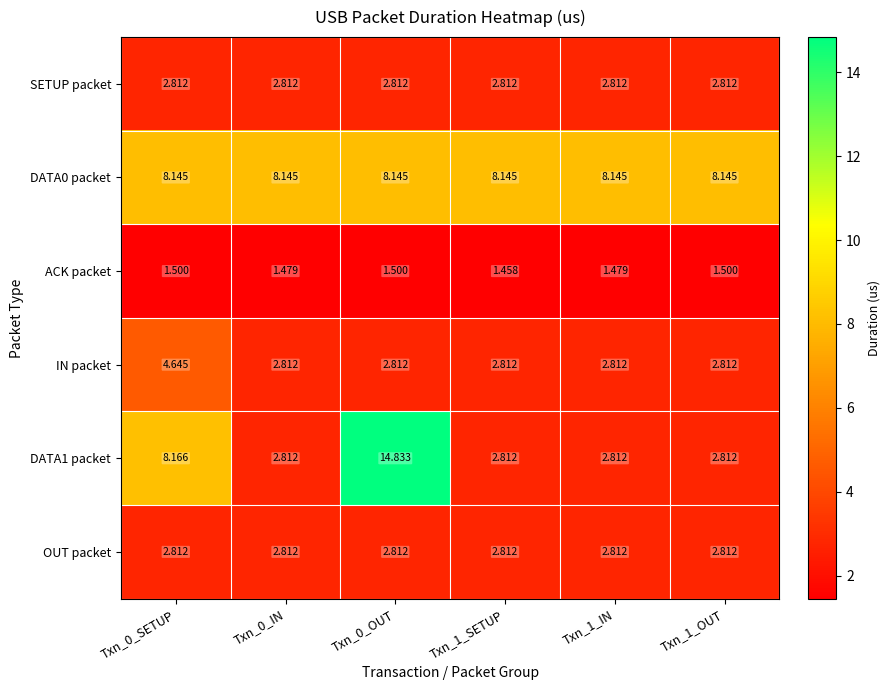

Reading right to left, list all the values displayed in this chart.

SETUP packet: Txn_1_OUT=2.8	Txn_1_IN=2.8	Txn_1_SETUP=2.8	Txn_0_OUT=2.8	Txn_0_IN=2.8	Txn_0_SETUP=2.8
DATA0 packet: Txn_1_OUT=8.1	Txn_1_IN=8.1	Txn_1_SETUP=8.1	Txn_0_OUT=8.1	Txn_0_IN=8.1	Txn_0_SETUP=8.1
ACK packet: Txn_1_OUT=1.5	Txn_1_IN=1.5	Txn_1_SETUP=1.5	Txn_0_OUT=1.5	Txn_0_IN=1.5	Txn_0_SETUP=1.5
IN packet: Txn_1_OUT=2.8	Txn_1_IN=2.8	Txn_1_SETUP=2.8	Txn_0_OUT=2.8	Txn_0_IN=2.8	Txn_0_SETUP=4.6
DATA1 packet: Txn_1_OUT=2.8	Txn_1_IN=2.8	Txn_1_SETUP=2.8	Txn_0_OUT=14.8	Txn_0_IN=2.8	Txn_0_SETUP=8.2
OUT packet: Txn_1_OUT=2.8	Txn_1_IN=2.8	Txn_1_SETUP=2.8	Txn_0_OUT=2.8	Txn_0_IN=2.8	Txn_0_SETUP=2.8